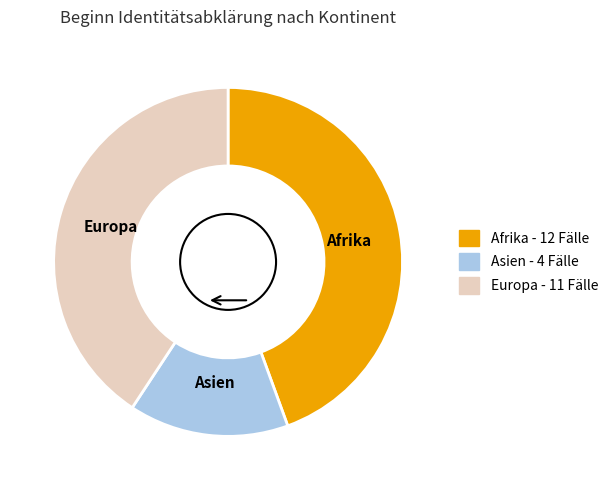

Is the sum of Ozeanien and Afrika greater than half?

No